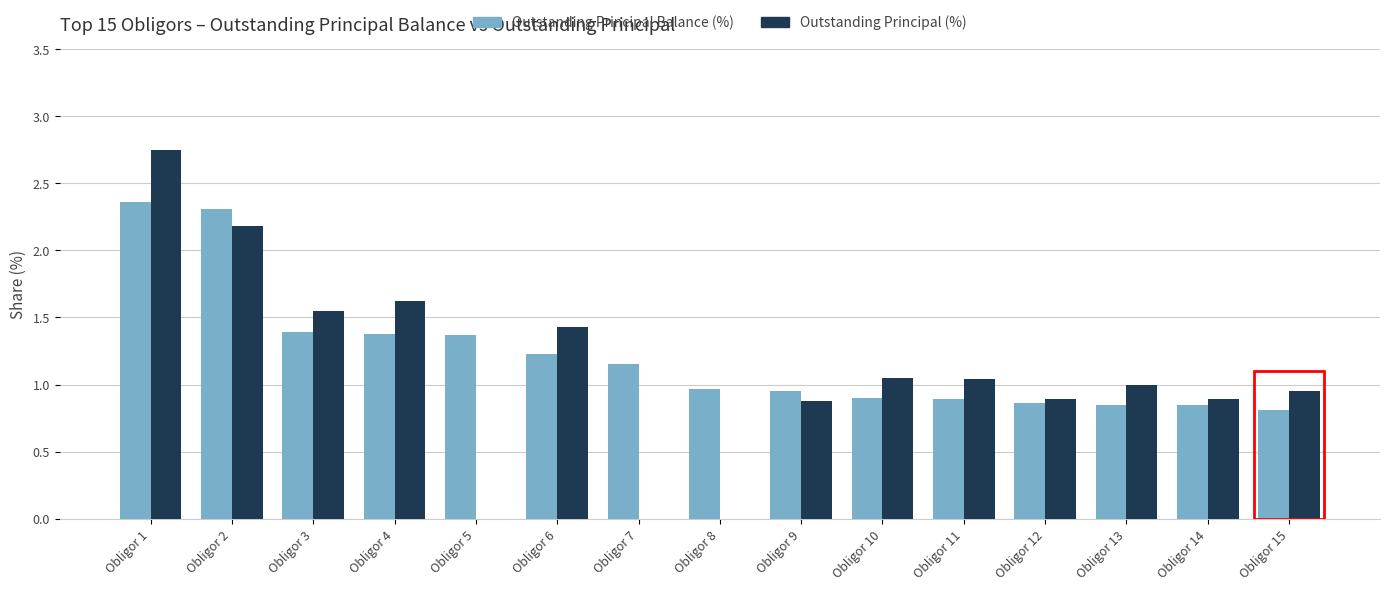

Between Obligor 10 and Obligor 15, which series saw the biggest shift?

Outstanding Principal (%)